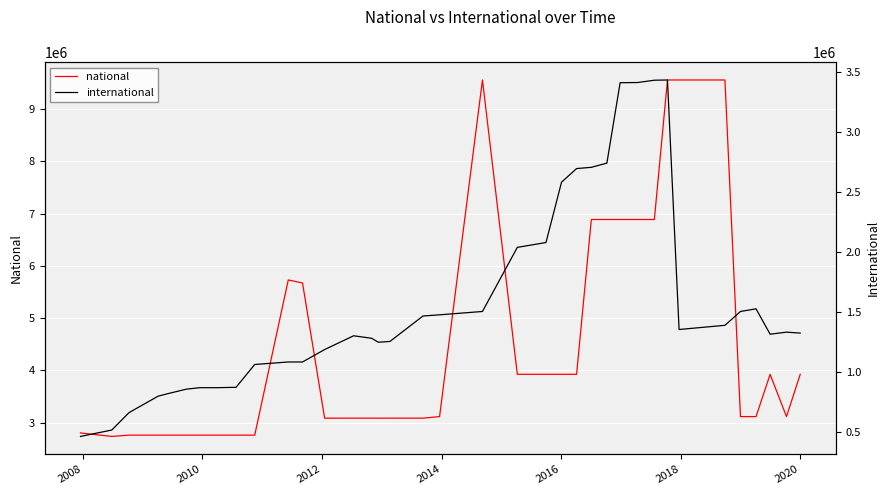

What is the label of the 2nd point from the left?

2008